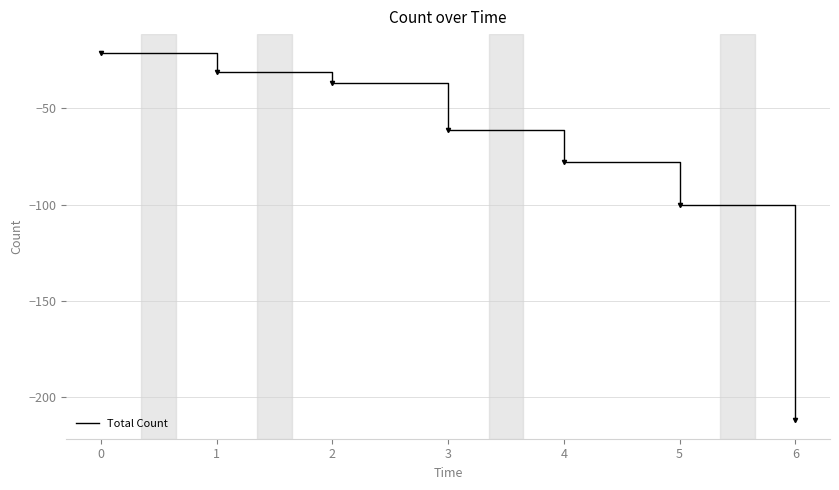

What is the change in value from 0 to 4?

-57